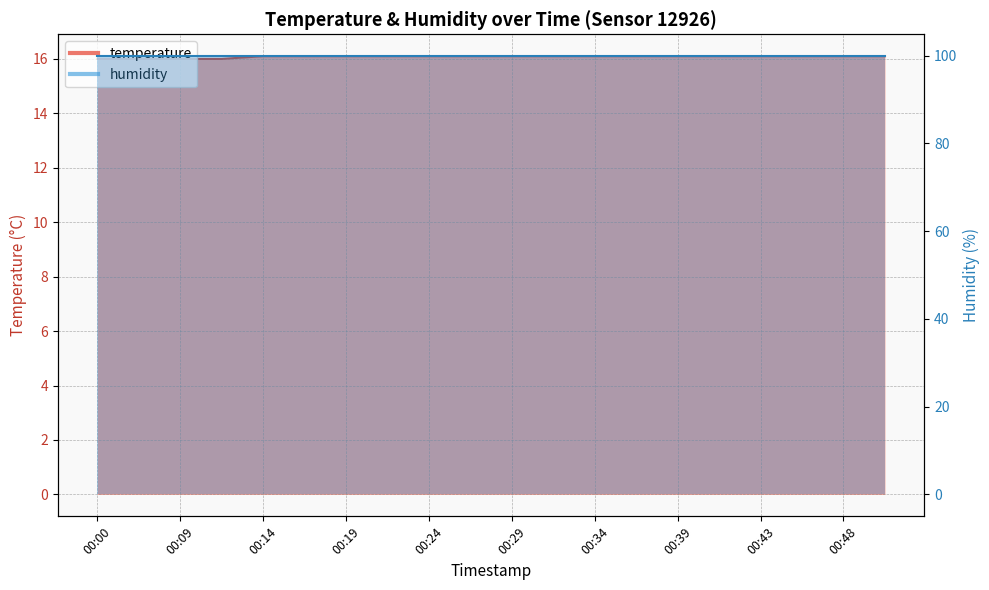

Rank the categories by value from highest to lowest.

00:14, 00:17, 00:19, 00:22, 00:24, 00:26, 00:29, 00:31, 00:34, 00:36, 00:39, 00:41, 00:43, 00:46, 00:48, 00:51, 00:00, 00:07, 00:09, 00:12